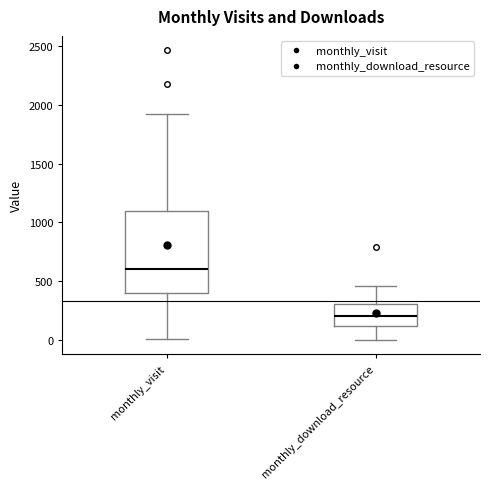

Comparing the boxes themselves (not the whiskers), which one is the tallest?

monthly_visit